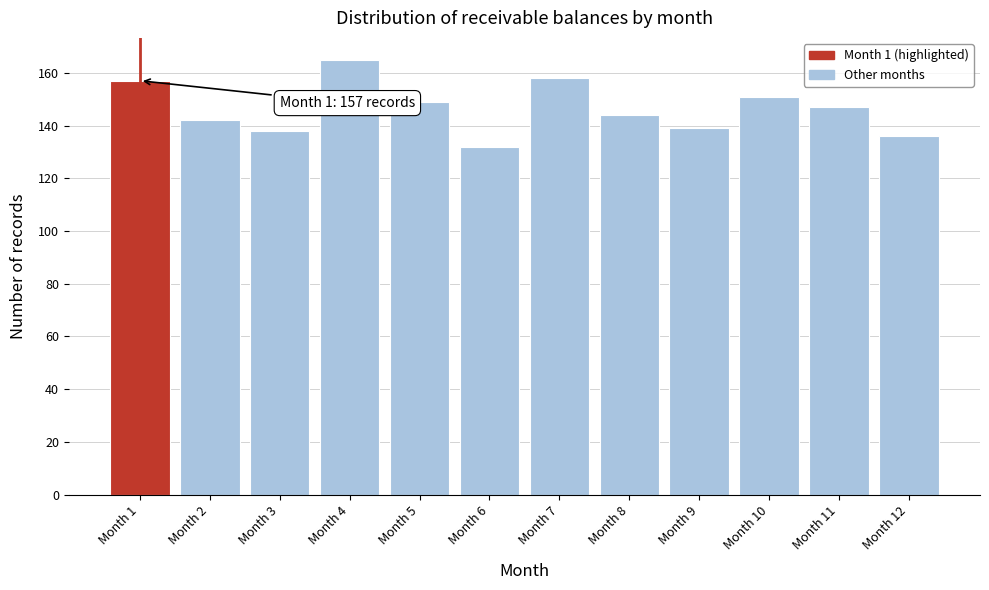

Reading left to right, list all the values displayed in this chart.

157	142	138	165	149	132	158	144	139	151	147	136